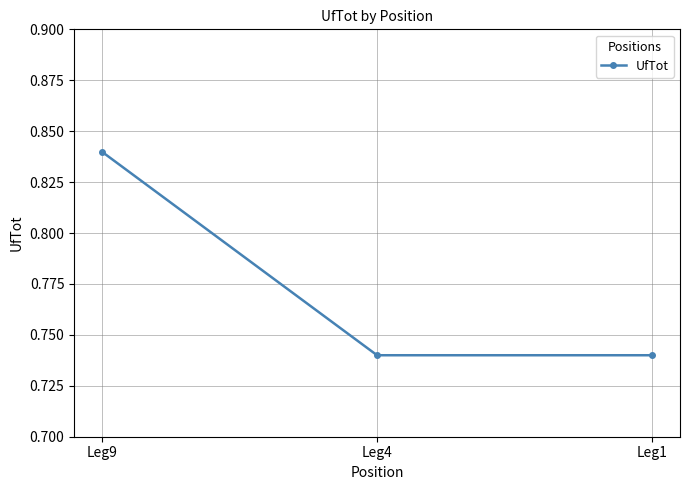

How many values are between 0 and 1?

3